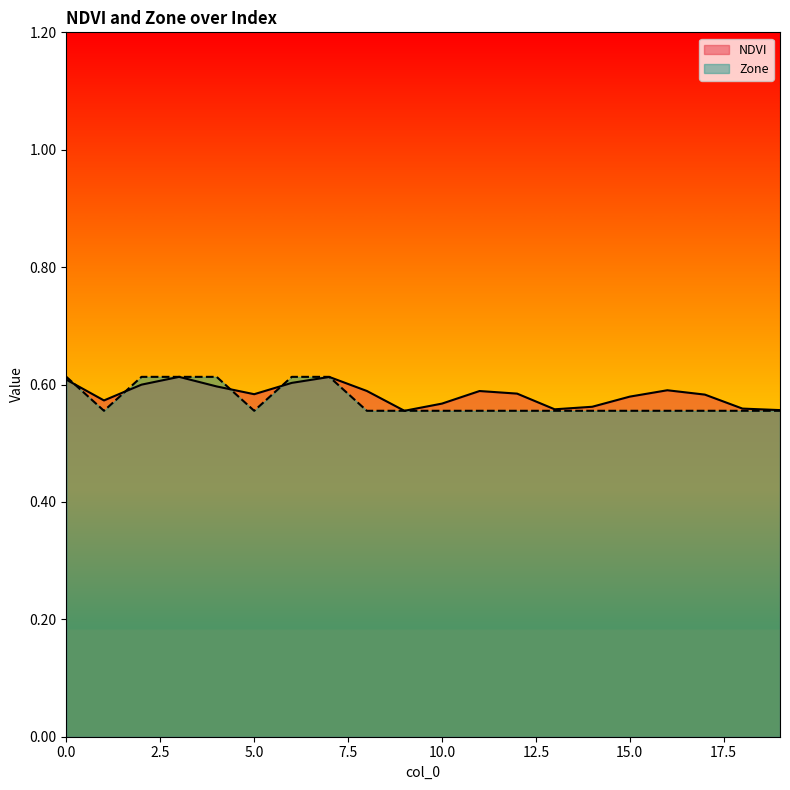

What is the total value across all series at 17?

1.1